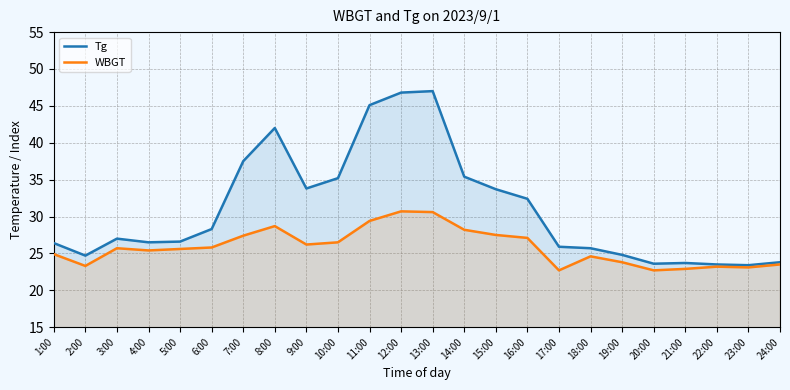

What are all the series names shown in the legend?

Tg, WBGT